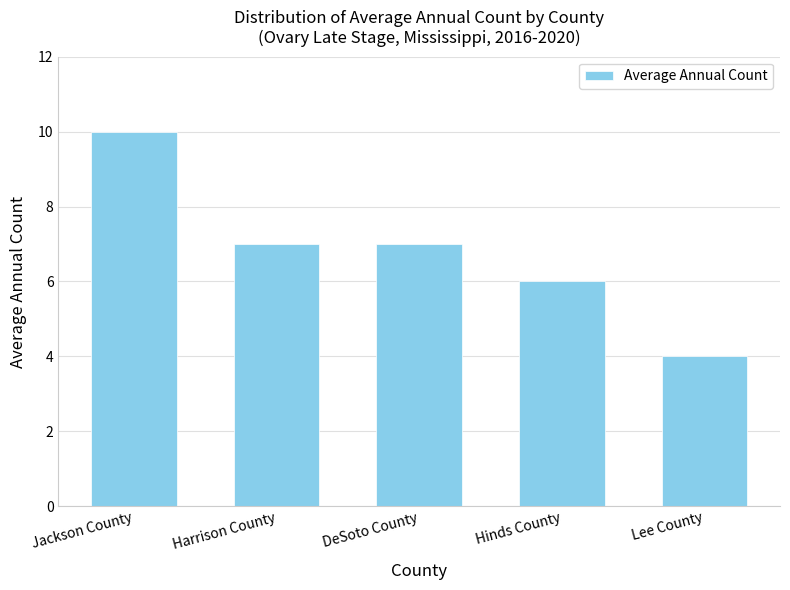

Are the bars horizontal?

No